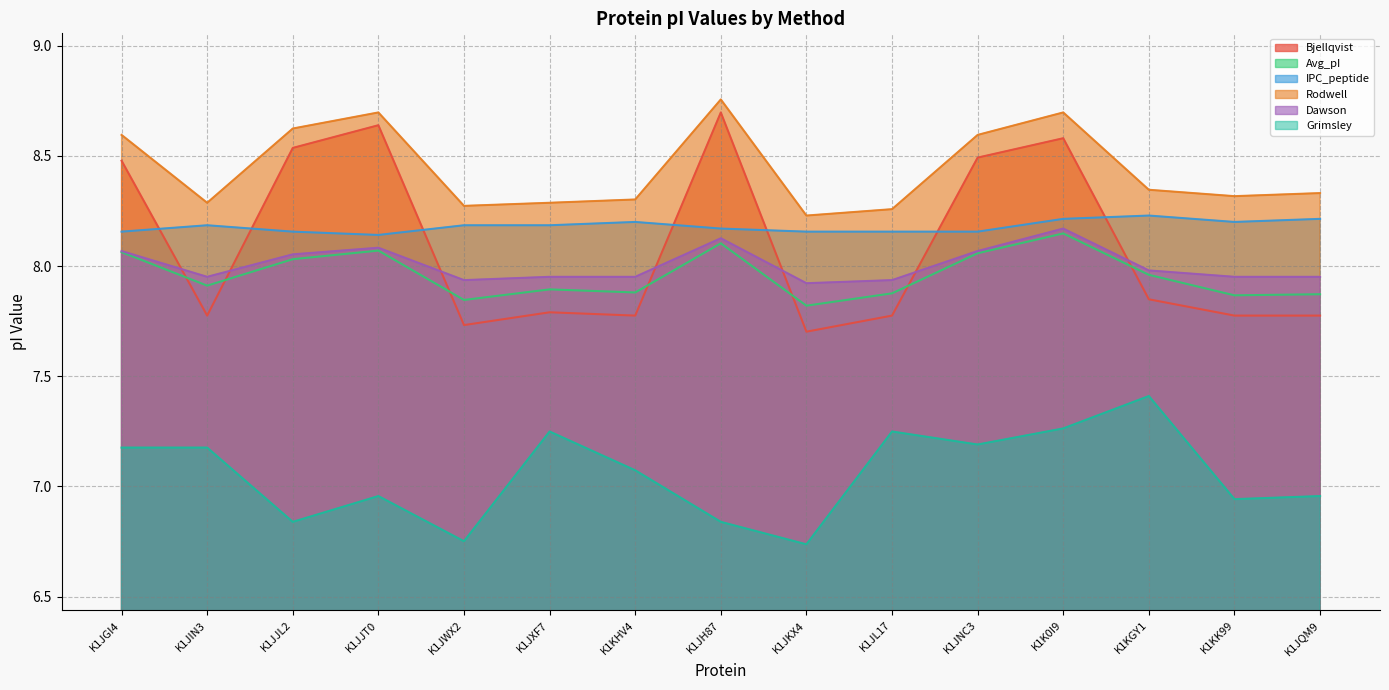

At how many categories does at least one series exceed 7?

15